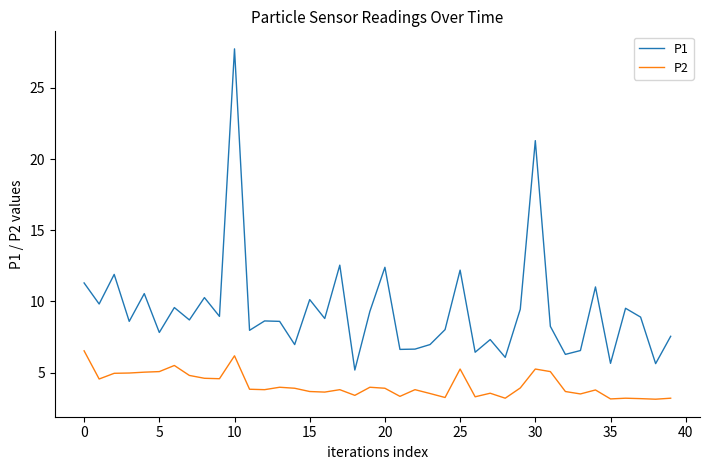

What is the greatest value displayed?

27.8